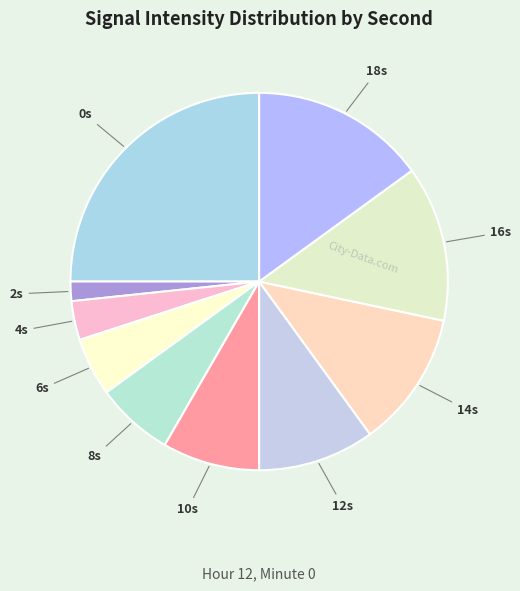

Count the number of slices in the pie.

10